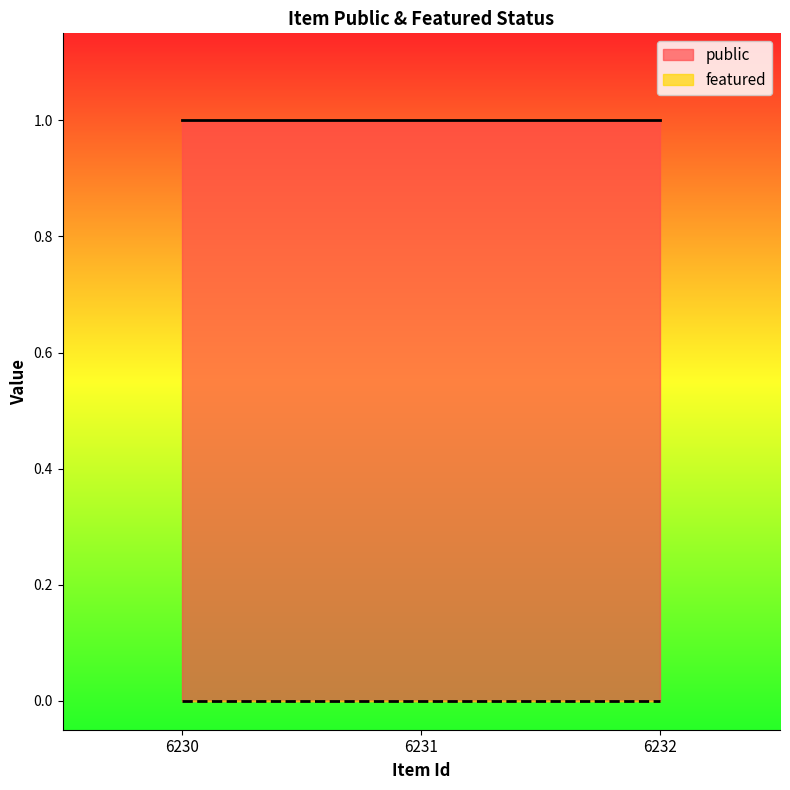

What is the sum of all public values?

3